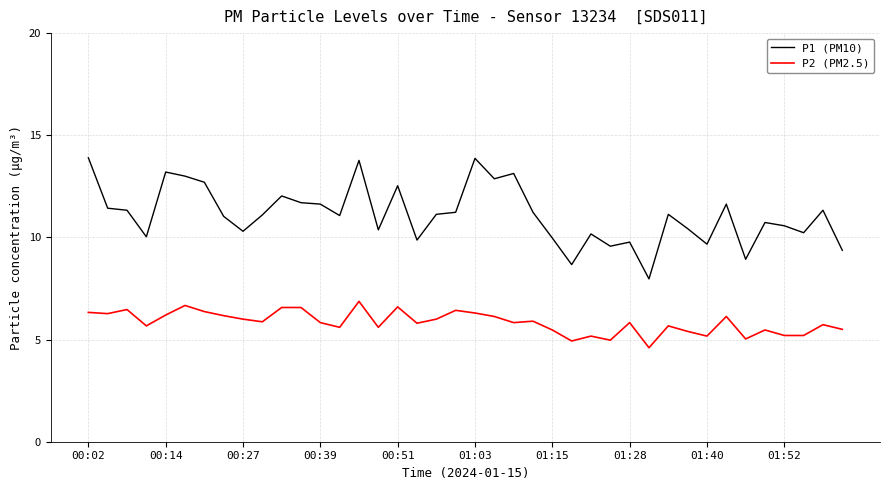

How many lines are shown in the chart?

2